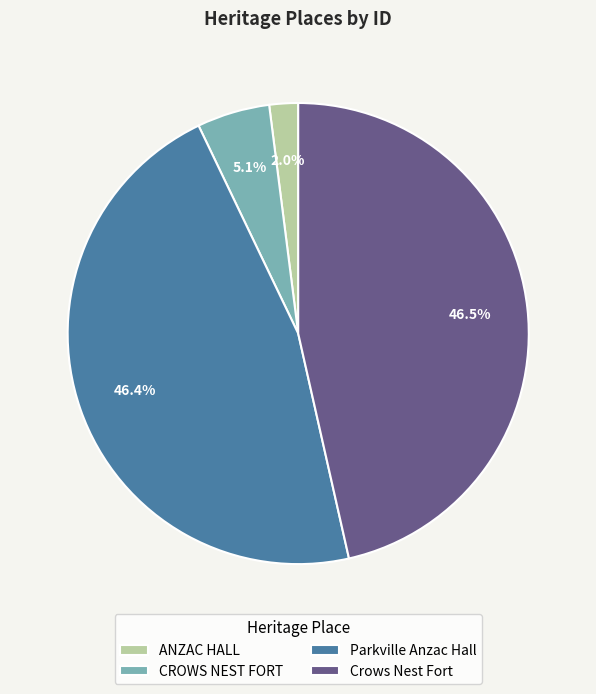

The Parkville Anzac Hall slice represents 52% of the pie. True or false?

False